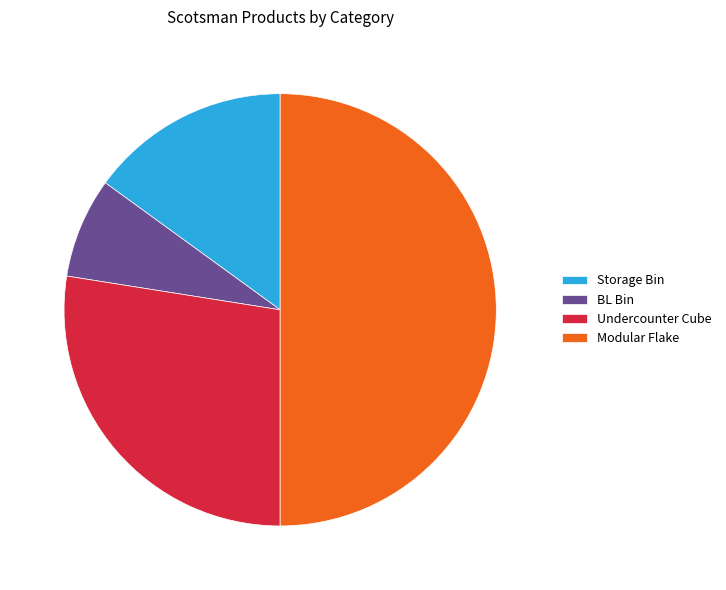

True or false: BL Bin accounts for 8% of the total.

True